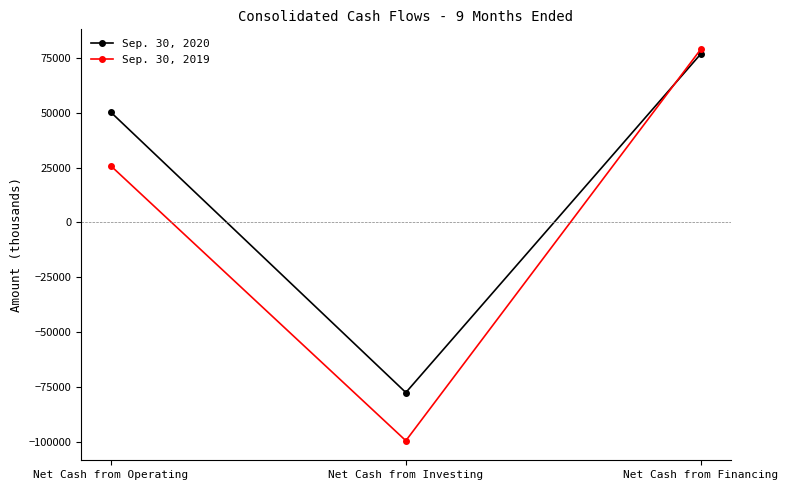

Reading left to right, what are all the values shown in this chart?

Sep. 30, 2020: 50341	-77644	76994
Sep. 30, 2019: 25862	-99618	79146